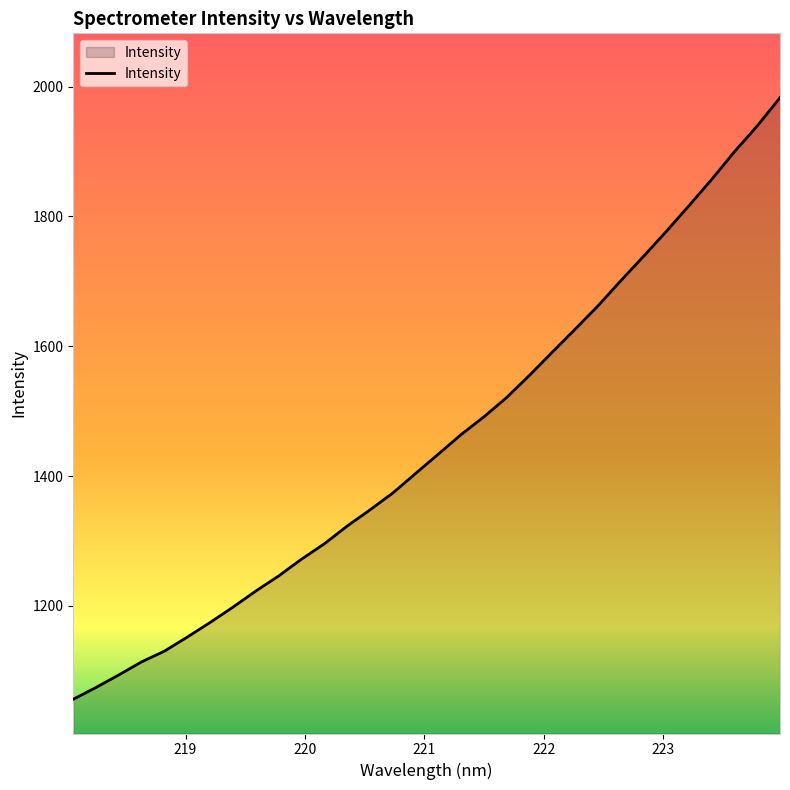

What is the difference between the maximum and minimum values?

926.9